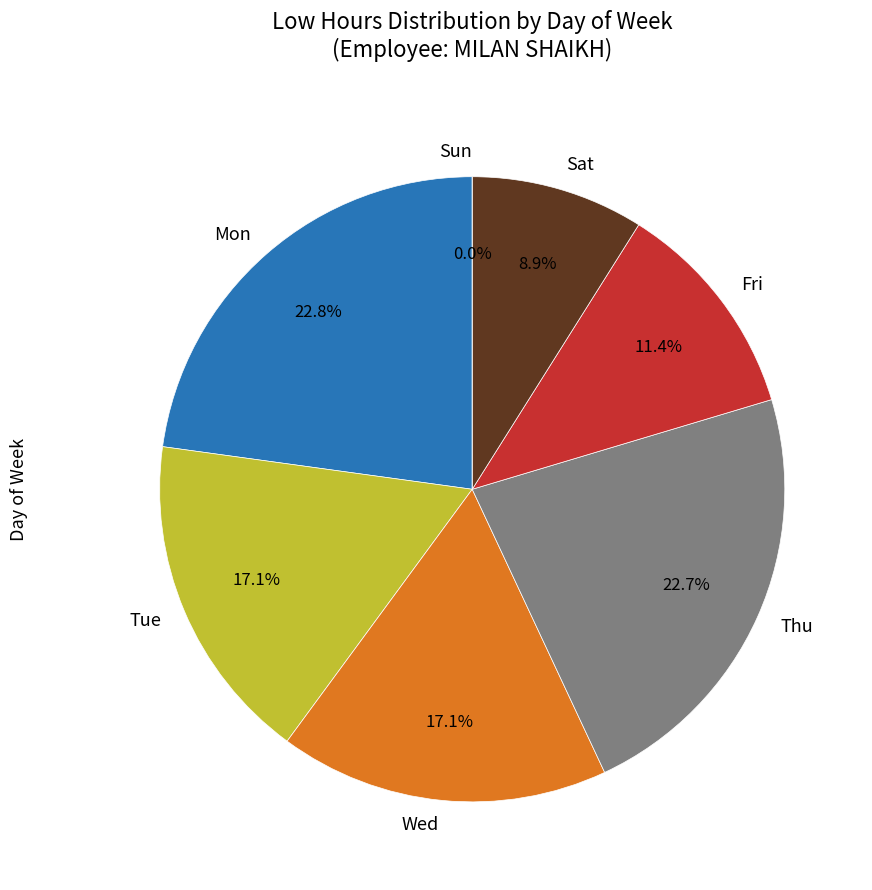

Combined, do Sat and Wed account for over 50%?

No